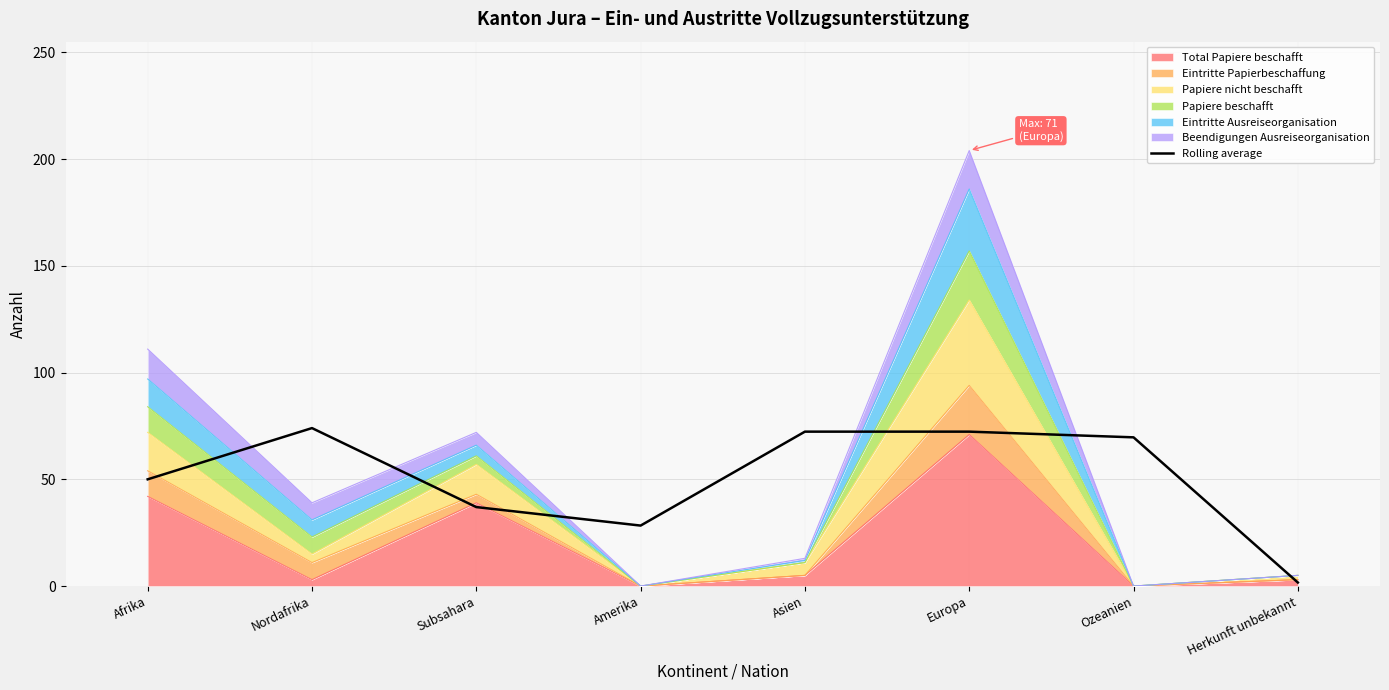

Reading left to right, extract all data points from this chart.

Afrika=50.0	Nordafrika=74.0	Subsahara=37.0	Amerika=28.3	Asien=72.3	Europa=72.3	Ozeanien=69.7	Herkunft unbekannt=1.7